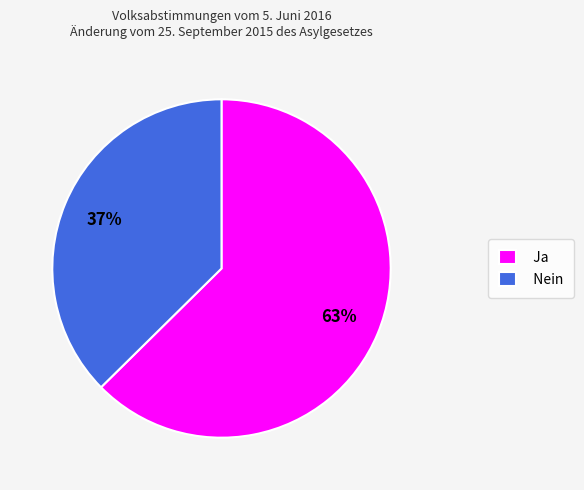

True or false: Ja accounts for 71% of the total.

False